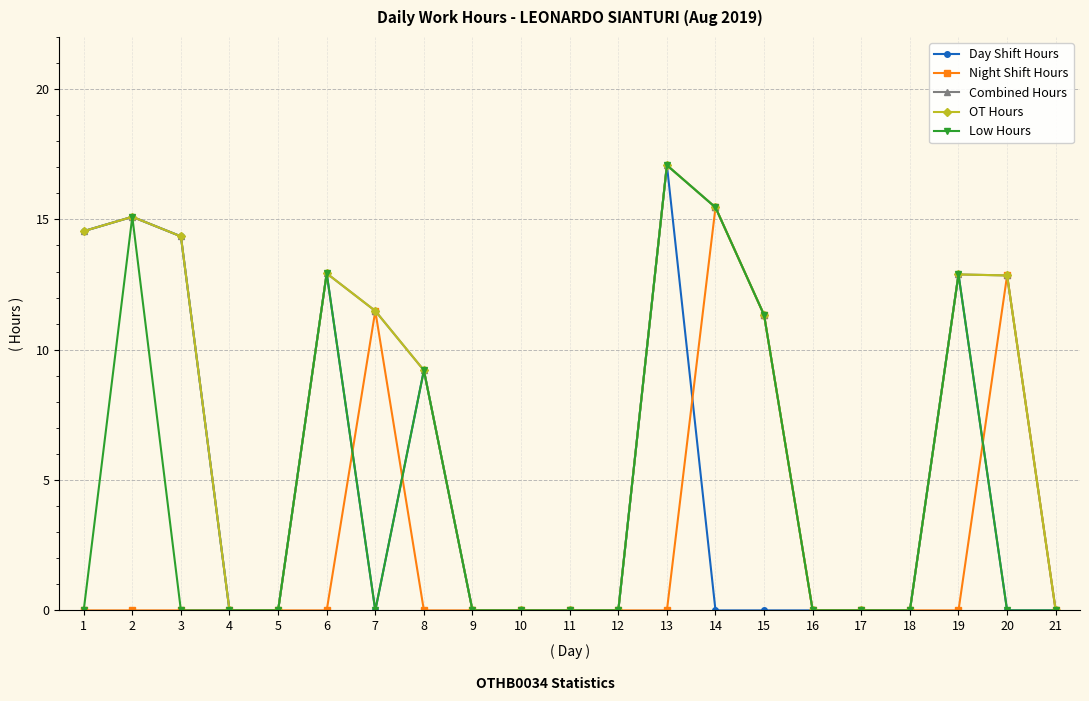

At which category is the sum across all series the highest?

13